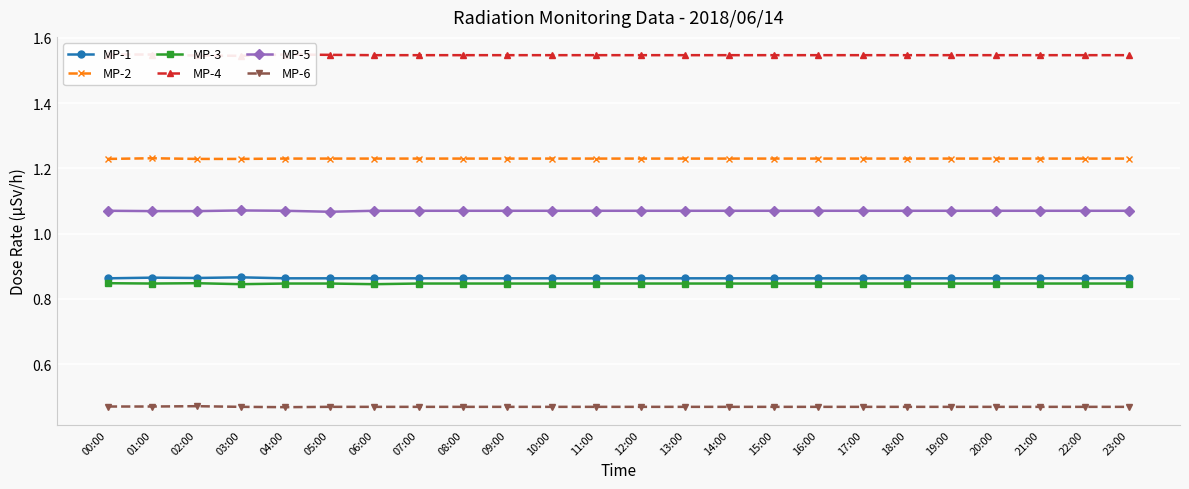

True or false: MP-1 and MP-4 cross at least once.

False